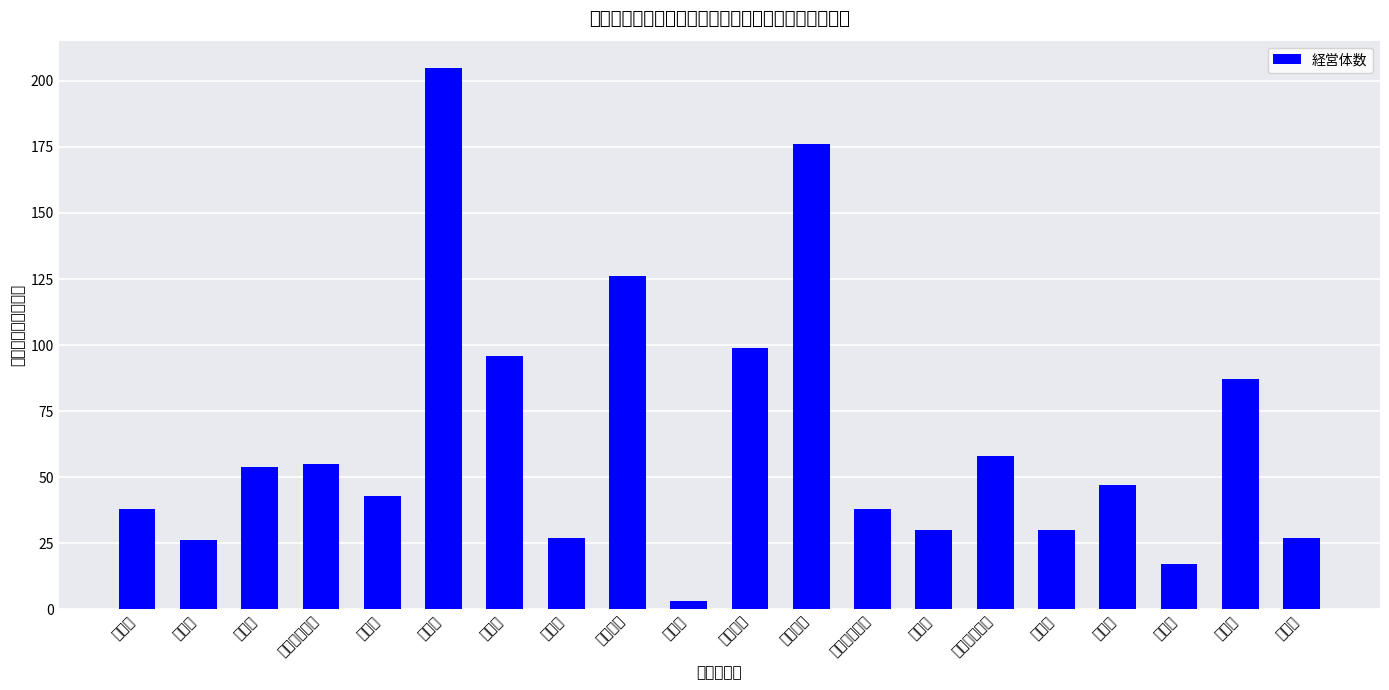

What is the maximum value shown in the chart?

205